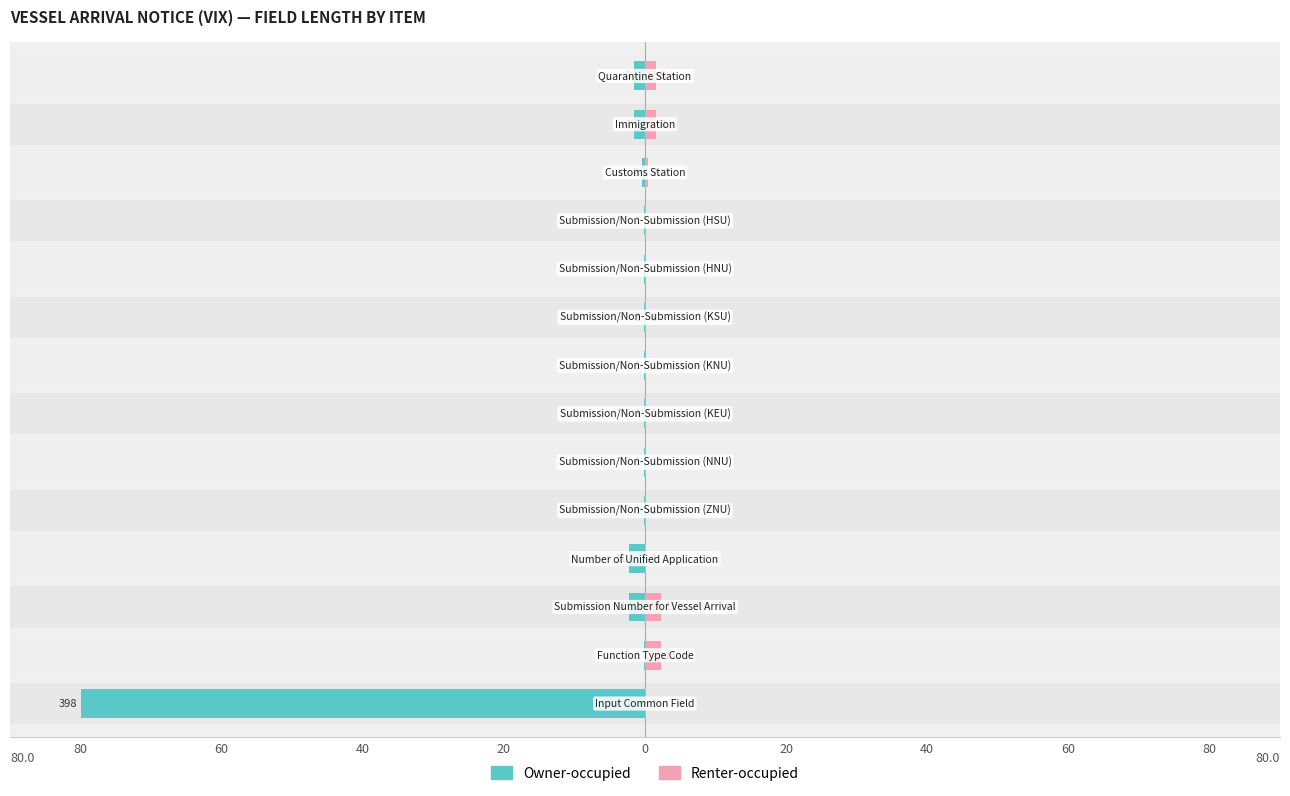

The value of Owner-occupied at 9 is -0.4. True or false?

False